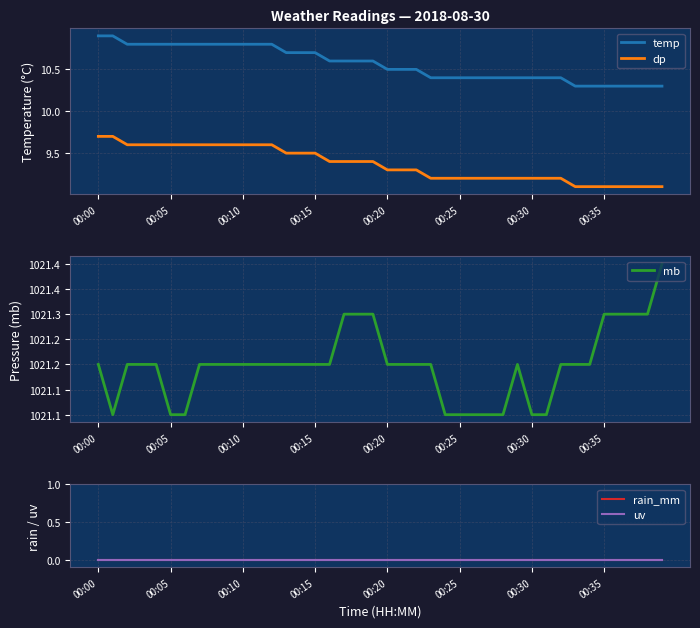

Is it true that dp equals 15.1 at 16?

False